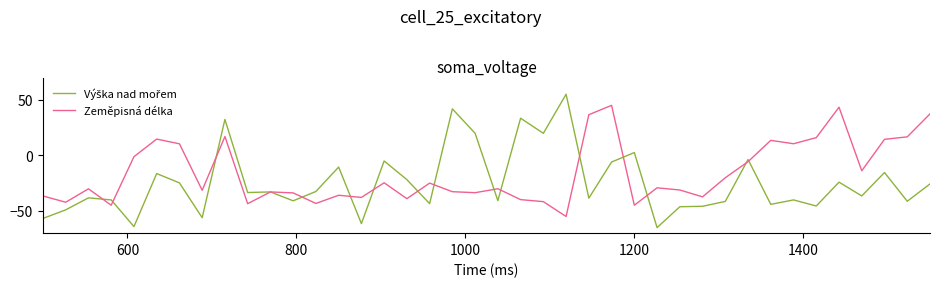

What is the greatest value displayed?

55.0